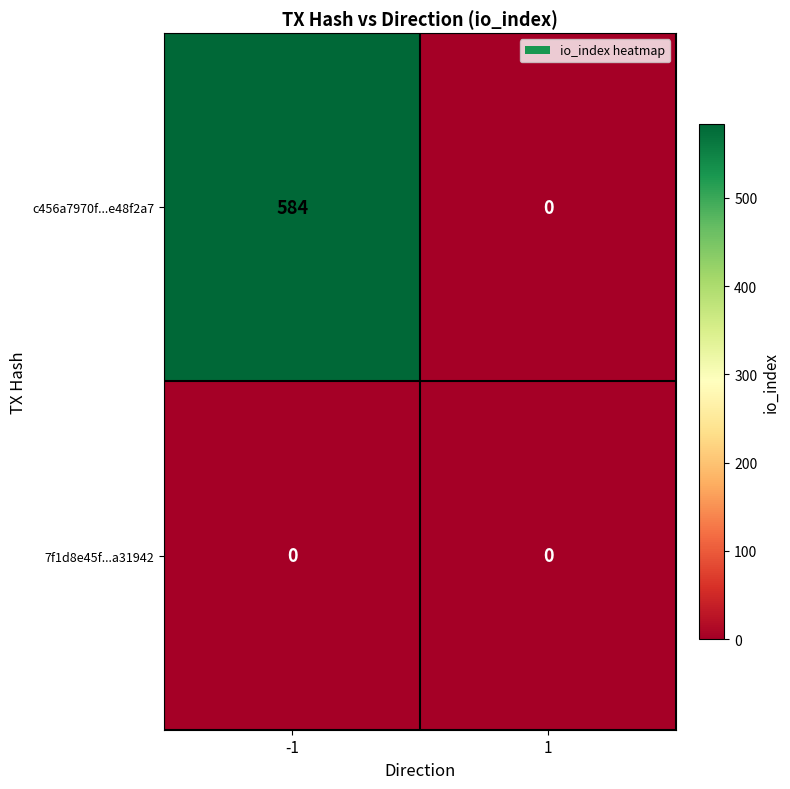

How many series are shown in this chart?

2